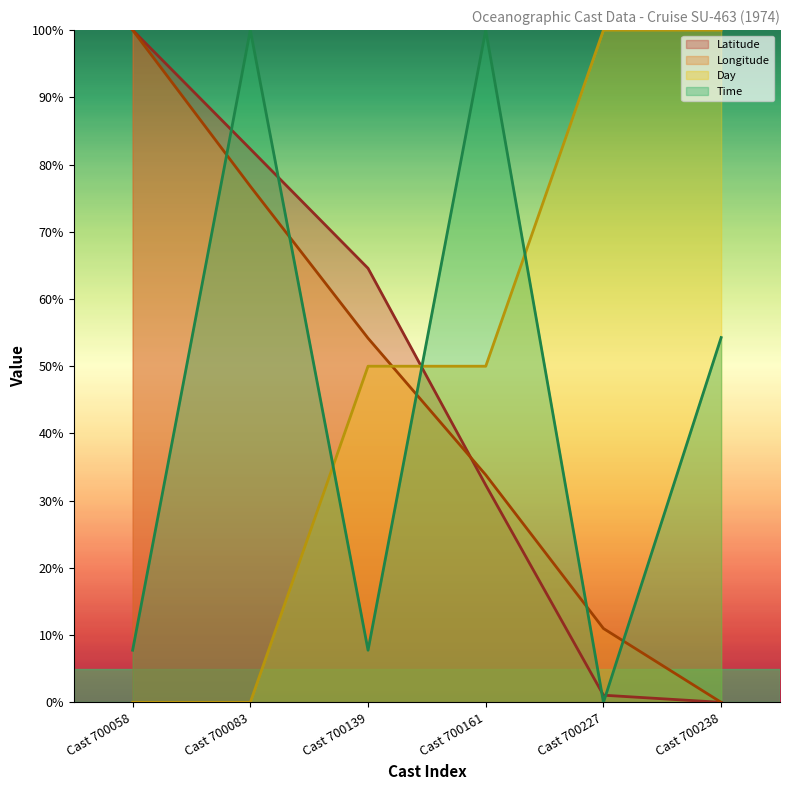

What is the difference between the second highest and second lowest values in the Time (line) series?

92.2